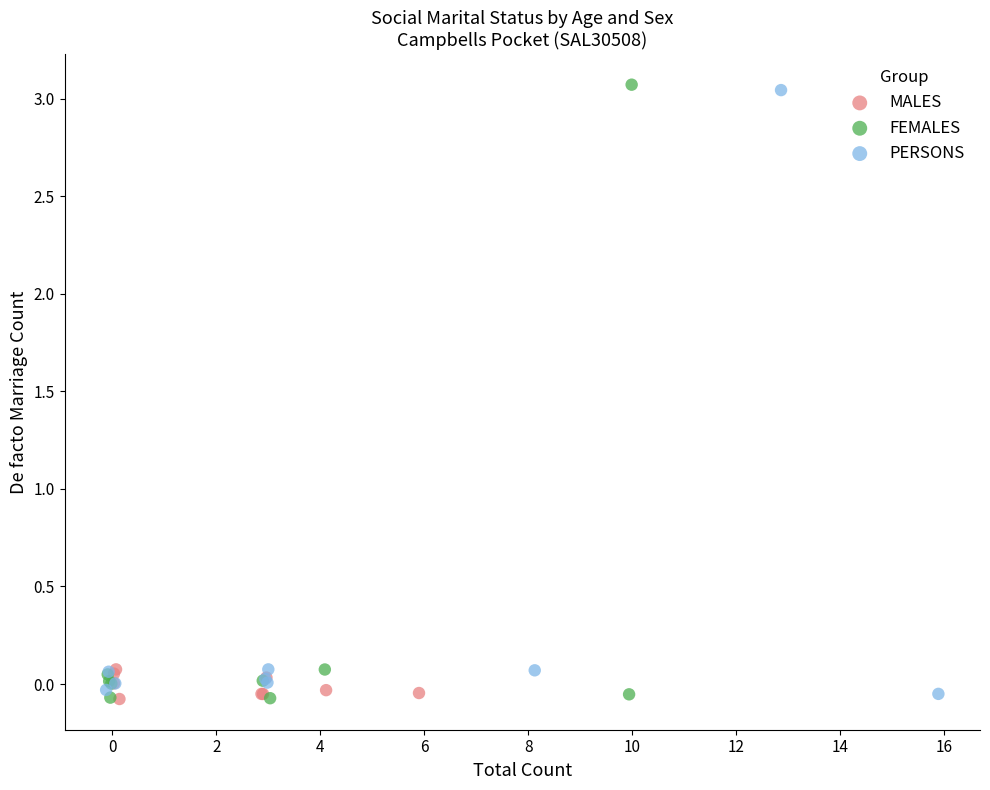

What are all the series names shown in the legend?

MALES, FEMALES, PERSONS